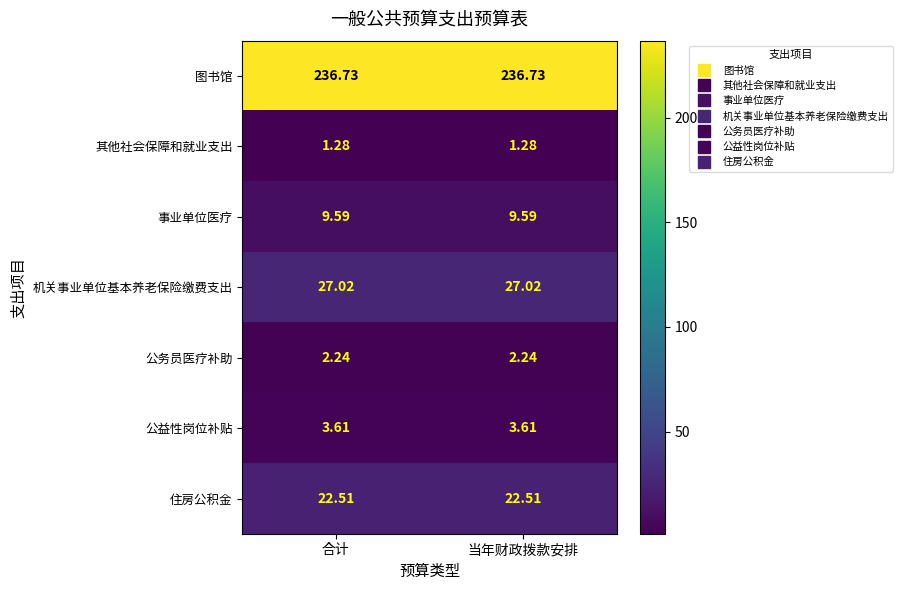

Rank the series by their maximum value, from lowest to highest.

其他社会保障和就业支出, 公务员医疗补助, 公益性岗位补贴, 事业单位医疗, 住房公积金, 机关事业单位基本养老保险缴费支出, 图书馆